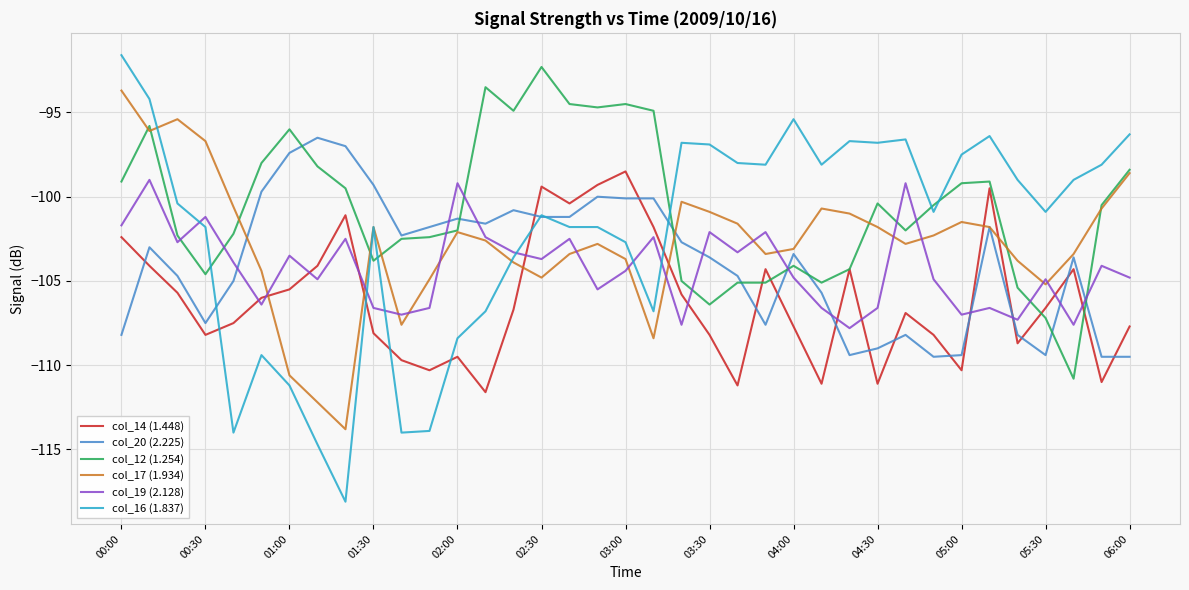

After their last crossing, which series has the higher values: col_19 (2.128) or col_14 (1.448)?

col_19 (2.128)